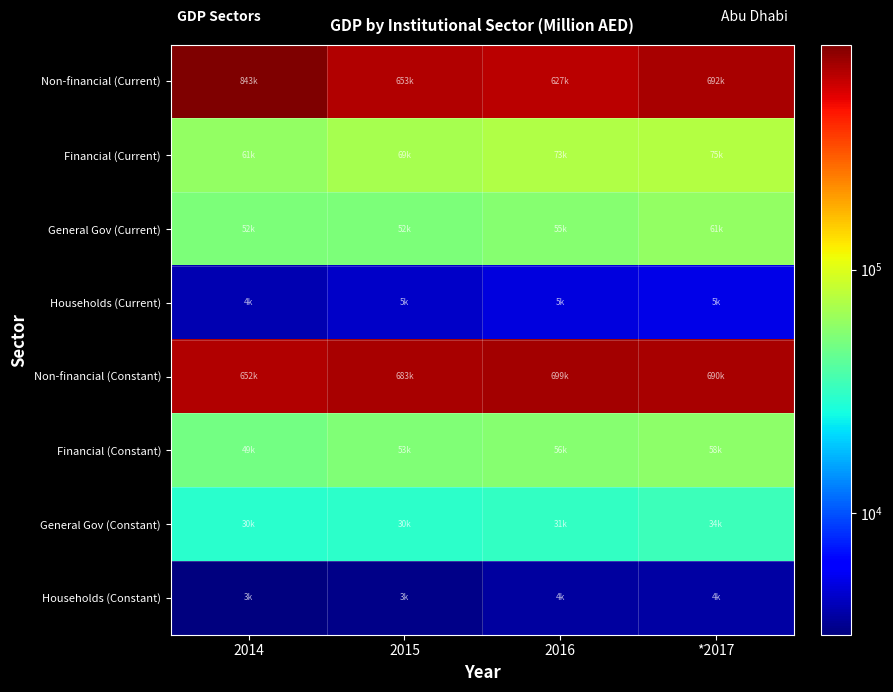

Between 2016 and 2015, which is larger?

2015